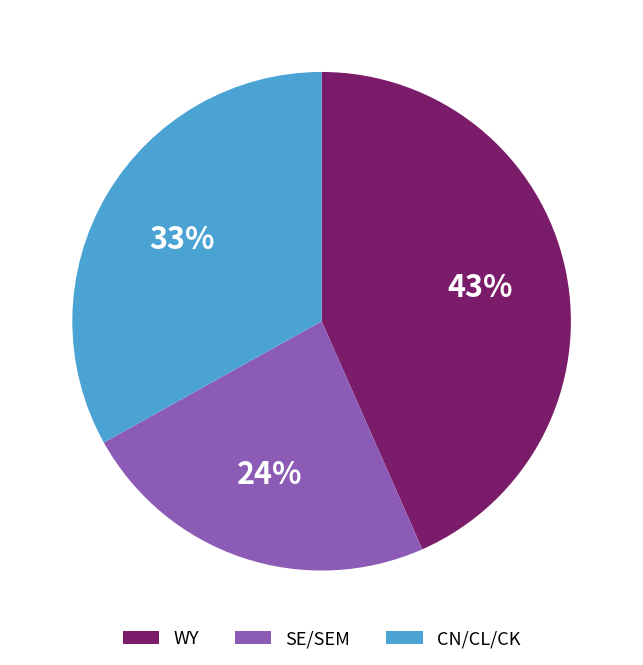

Which slice is the largest?

WY